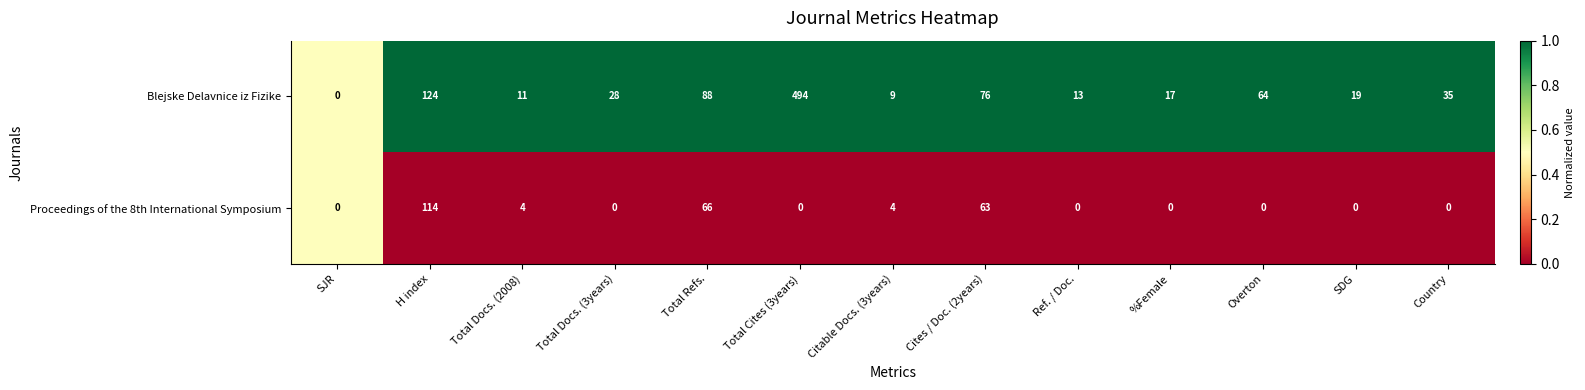

What is the difference between the highest and lowest values at SDG?

19